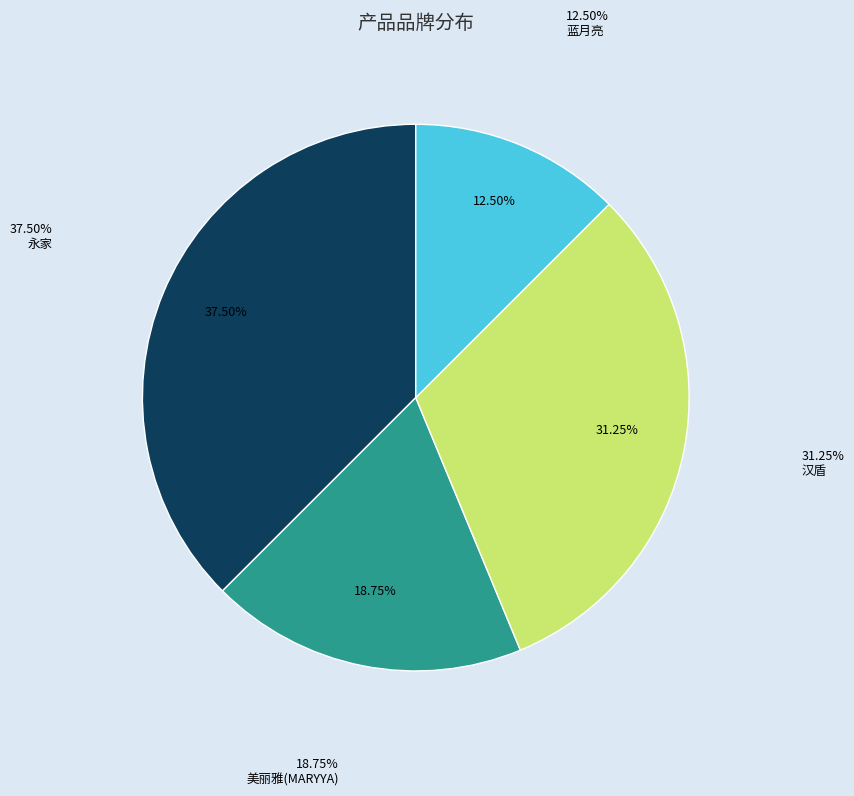

Which category has the smallest portion of the pie?

洗涤用品(蓝月亮)